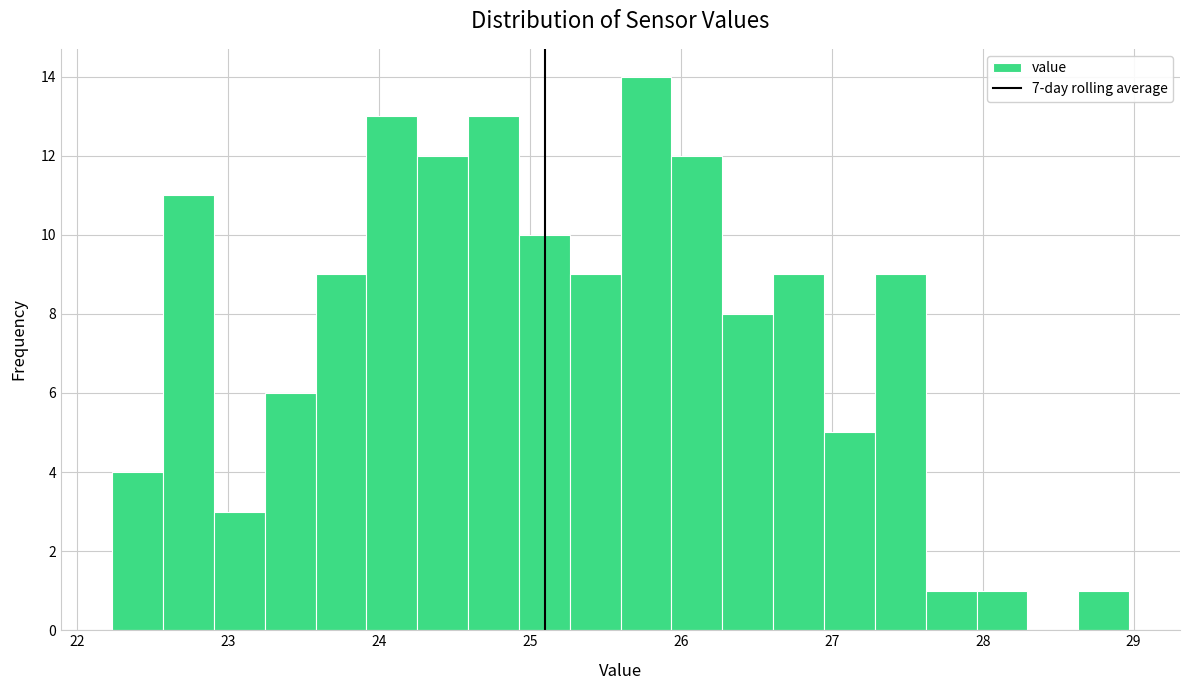

Read against the x-axis, roughly where is the centre of the tallest bar?

25.8